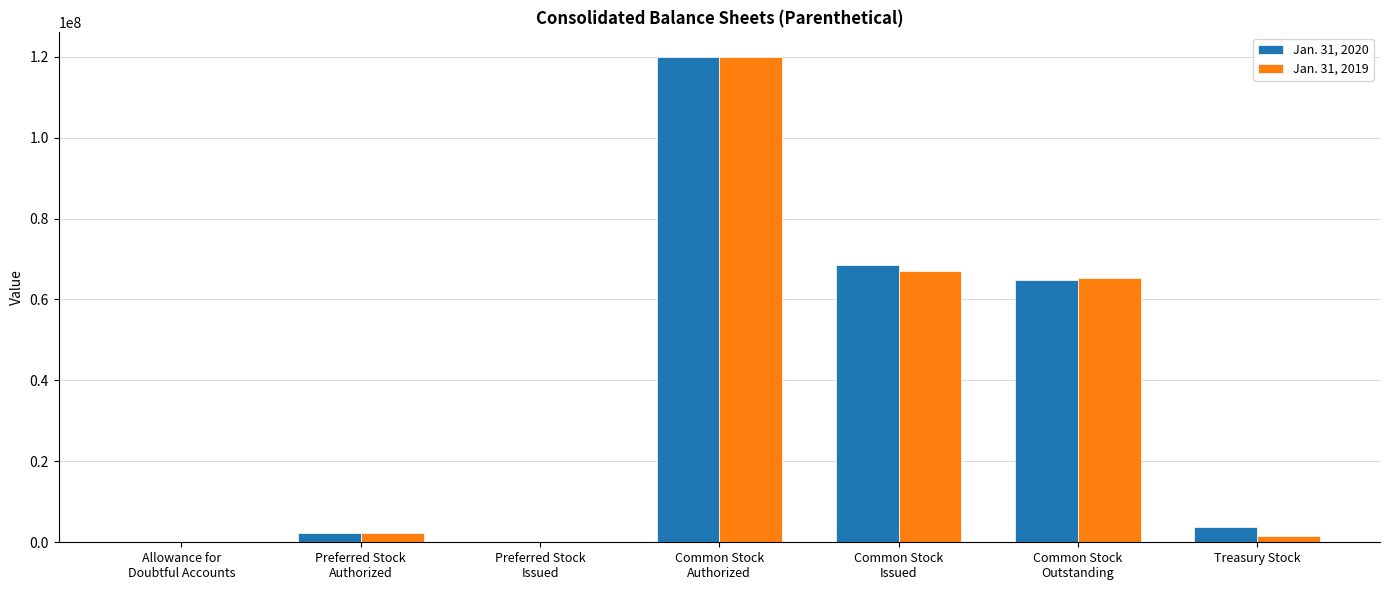

Count the number of data series in this chart.

2